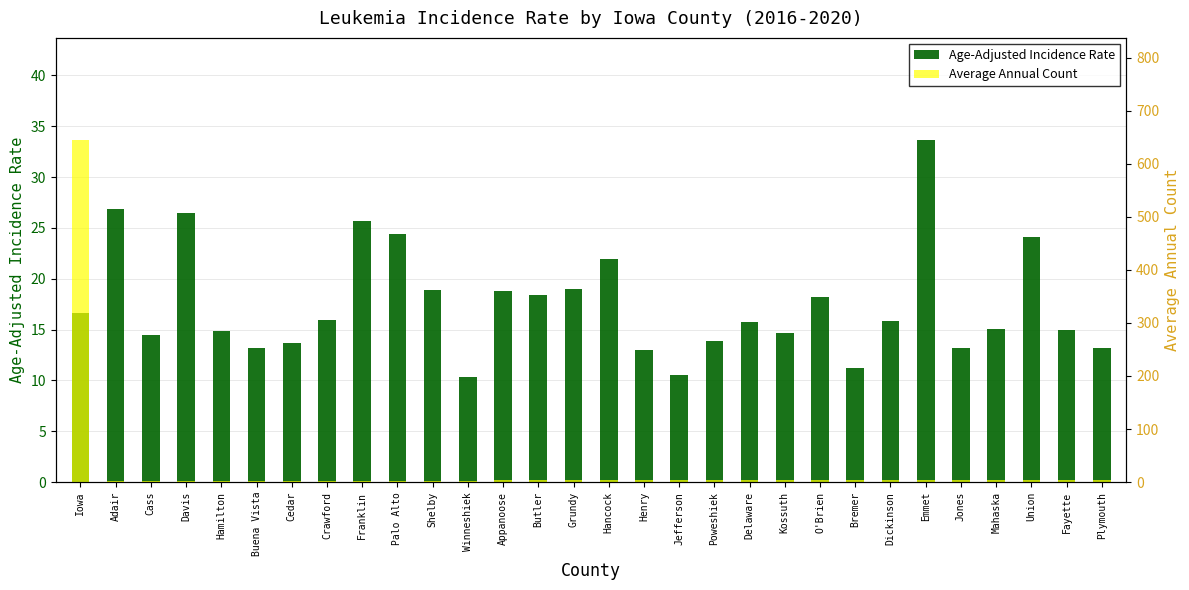

Are the bars horizontal?

No